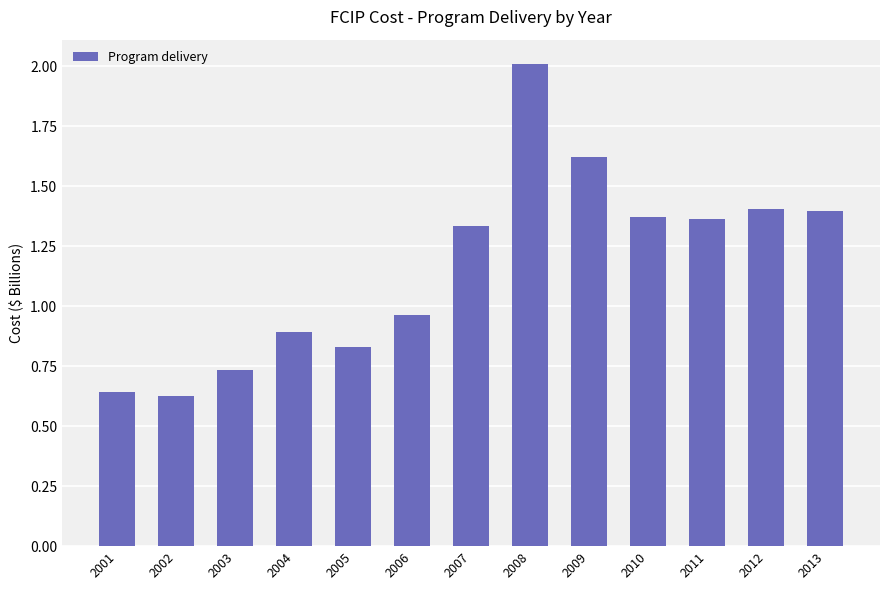

What is the change in value from 2005 to 2013?

+0.6